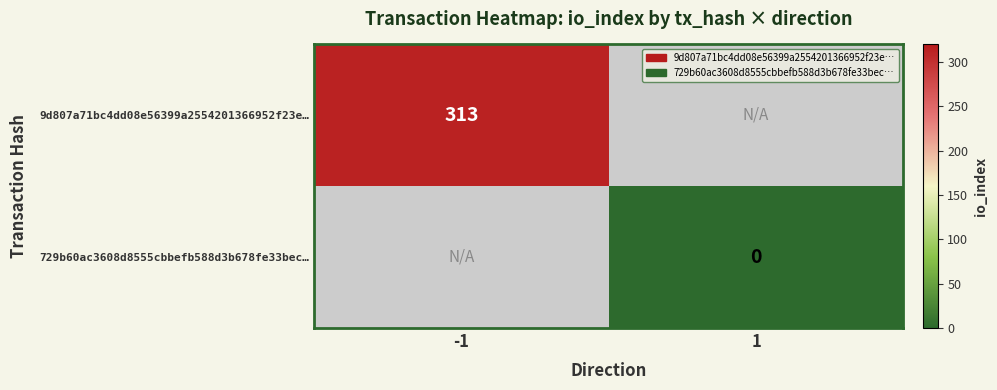

True or false: 9d807a71bc4dd08e56399a2554201366952f23e… has a value of 313 at -1.

True